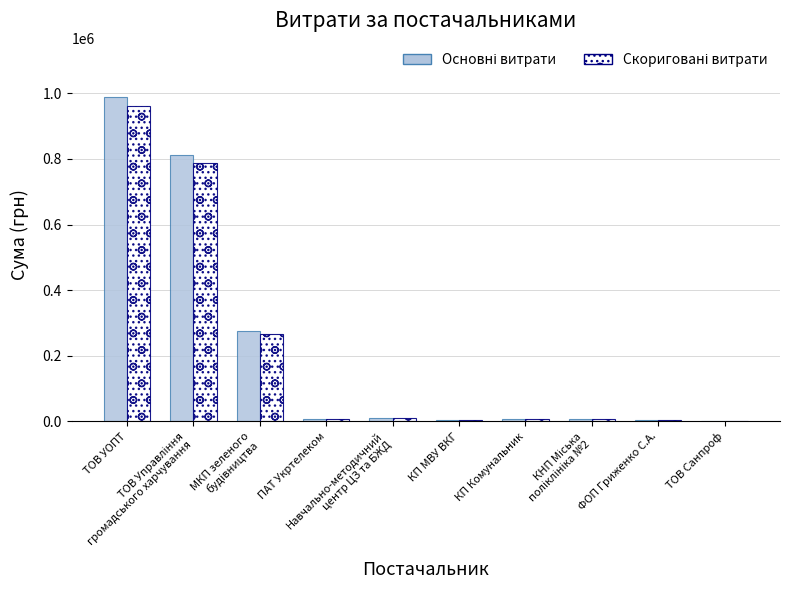

What is the greatest value displayed?

990275.1